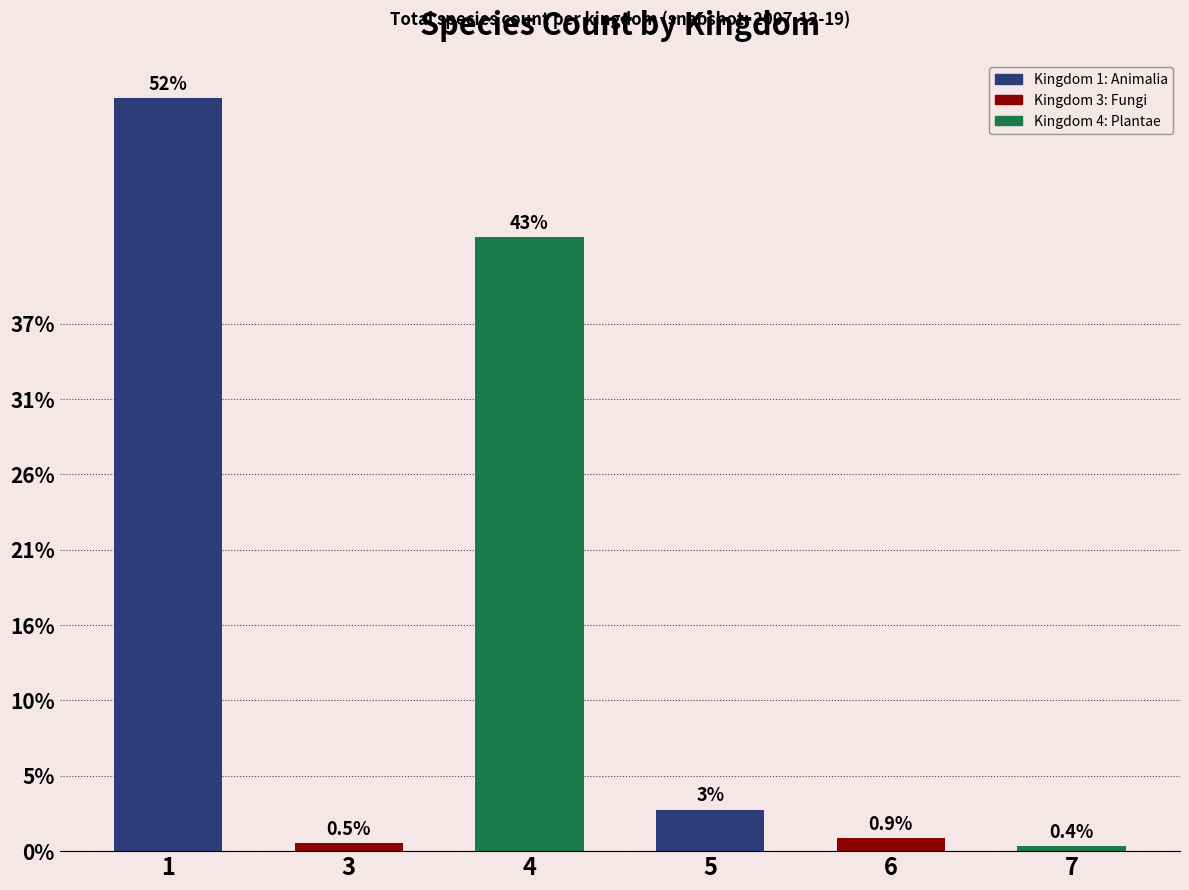

The value at 5 is 52. True or false?

False